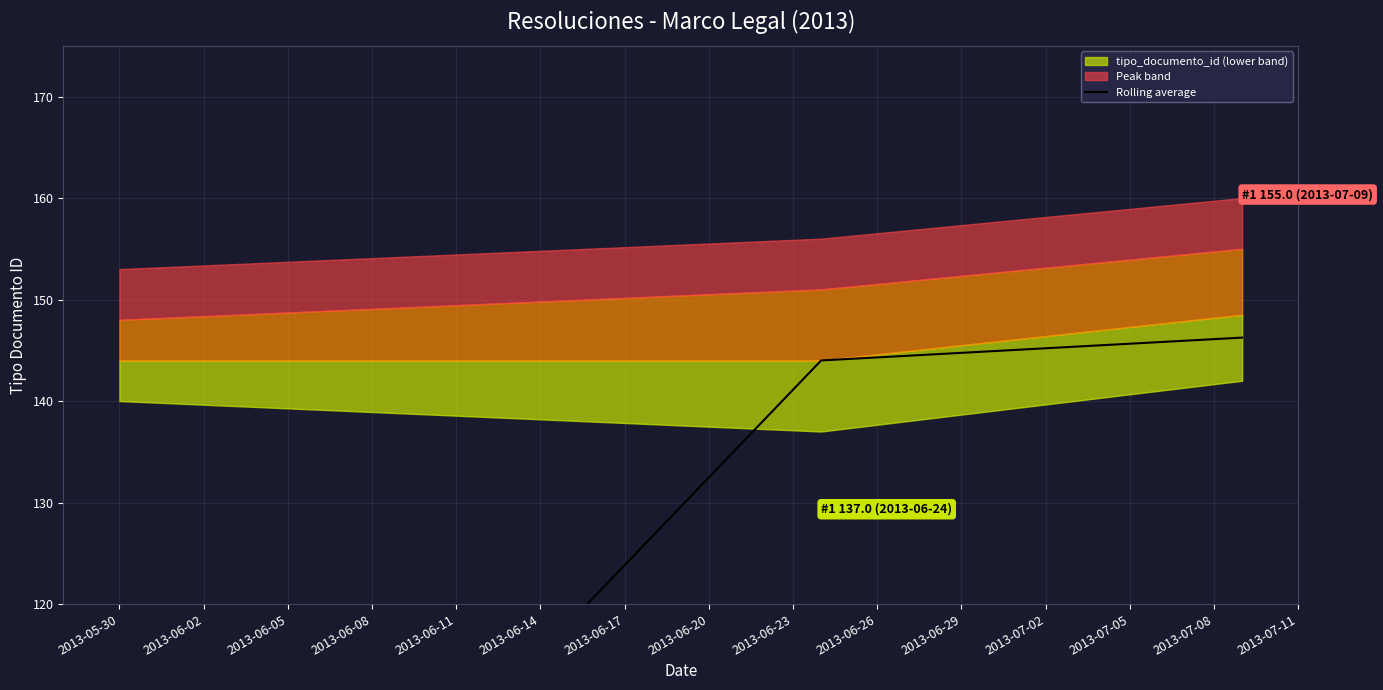

What is the label of the 1st point from the left?

2013-05-30